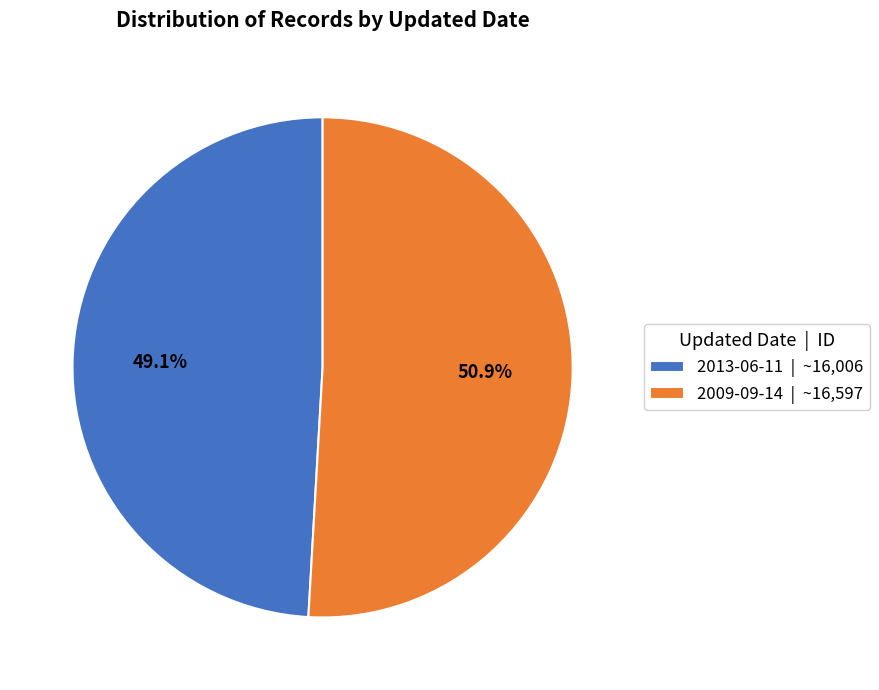

To the nearest percent, what is the difference between the 2013-06-11 and 2009-09-14 slice percentages?

2%